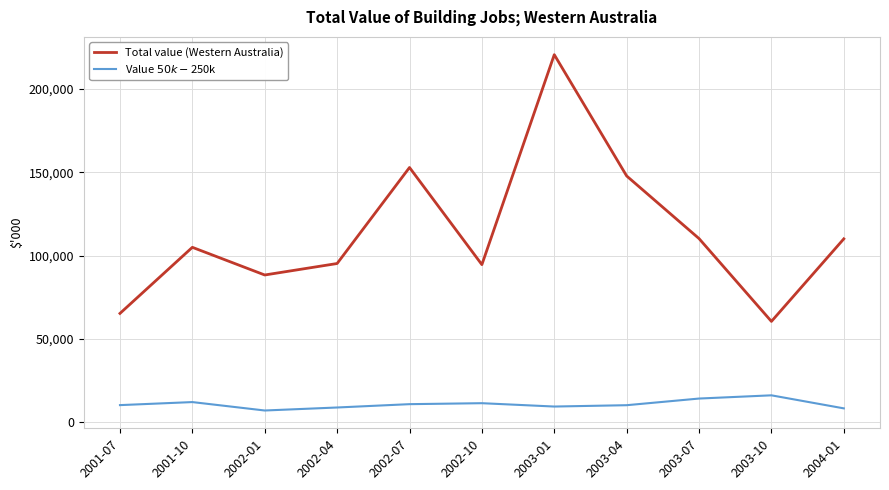

Where is Total value (Western Australia) nearest to the value 140517?

2003-04